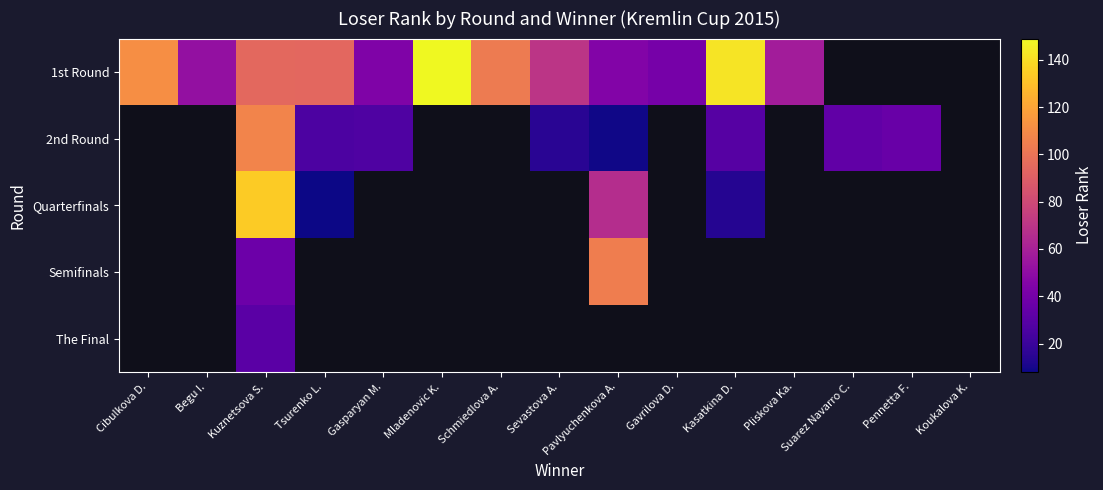

What is the maximum value shown in the chart?

149.0